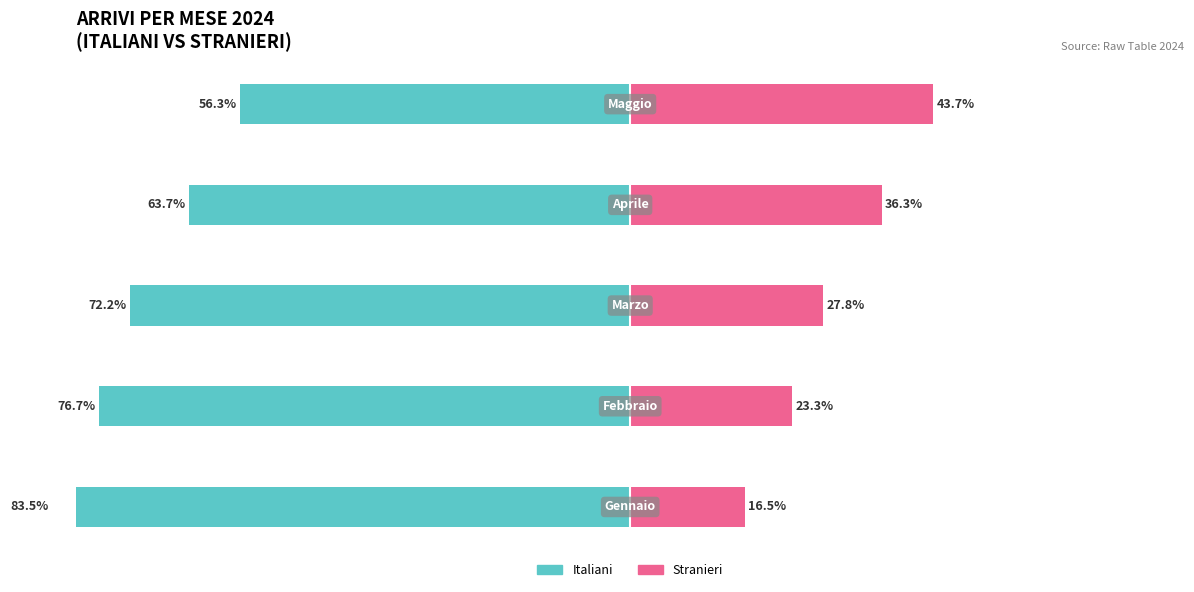

How many distinct data groups are displayed?

2